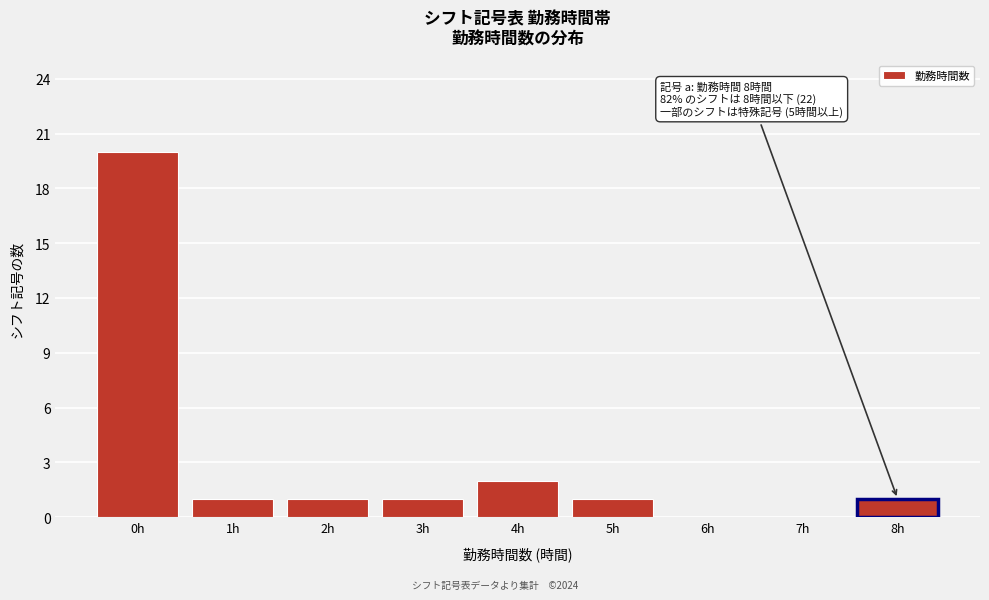

Reading left to right, extract all data points from this chart.

0h=20	1h=1	2h=1	3h=1	4h=2	5h=1	6h=0	7h=0	8h=1